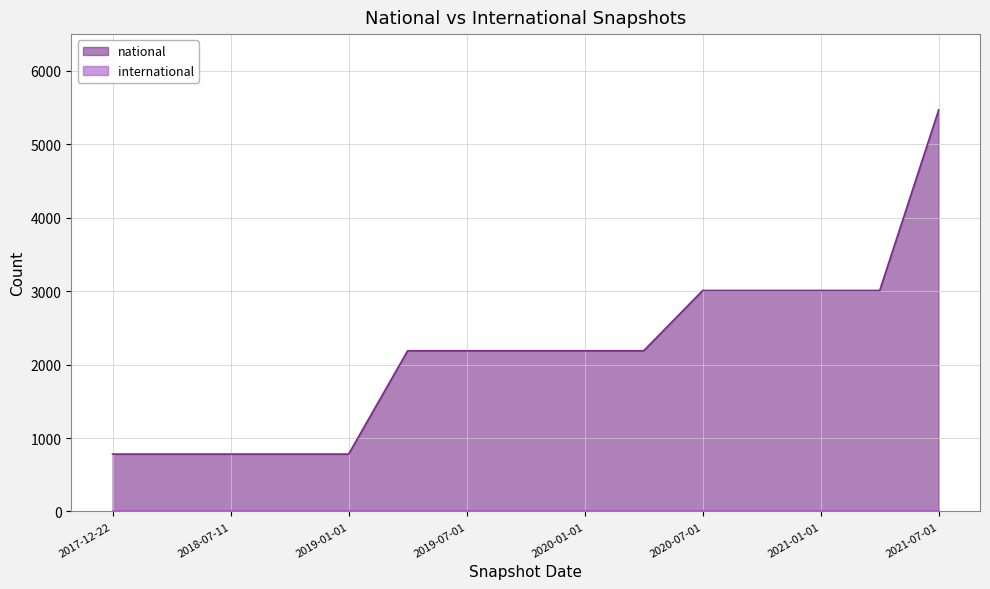

At which label is the value closest to 3124?

2020-07-01